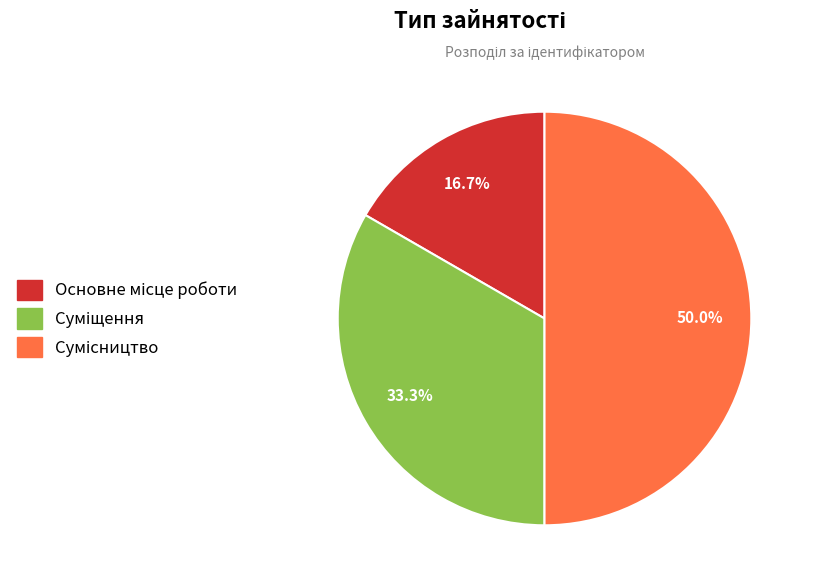

Count the number of slices in the pie.

3